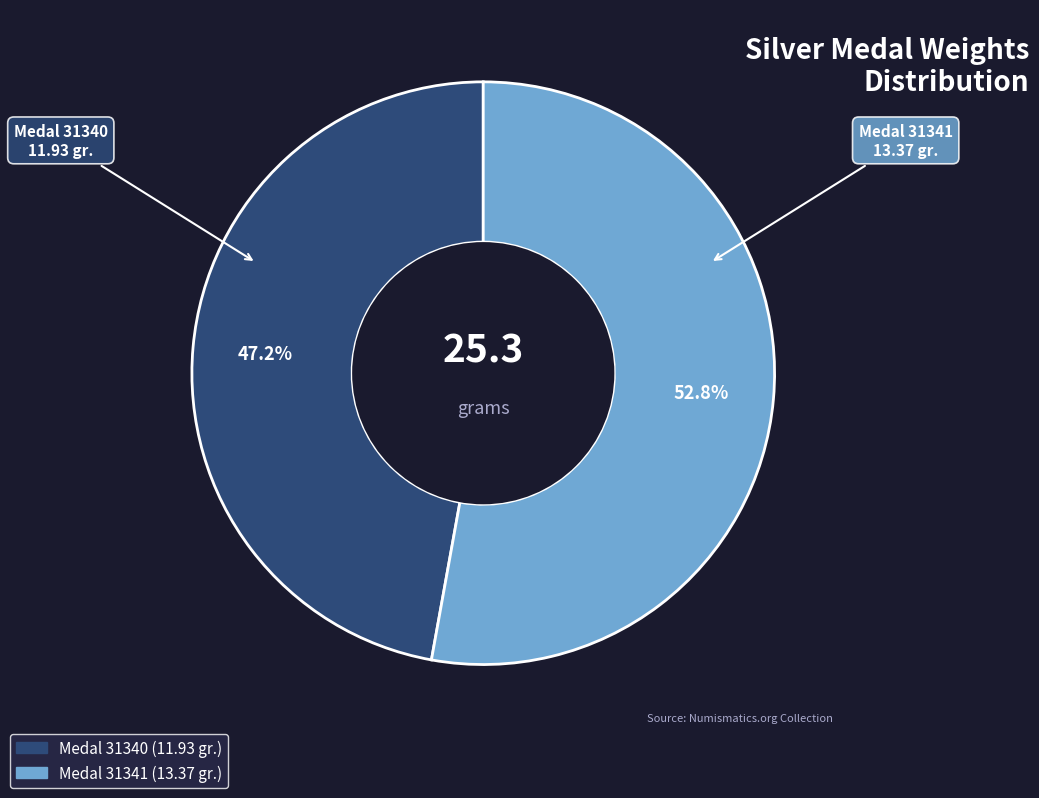

How many segments does this pie chart have?

2